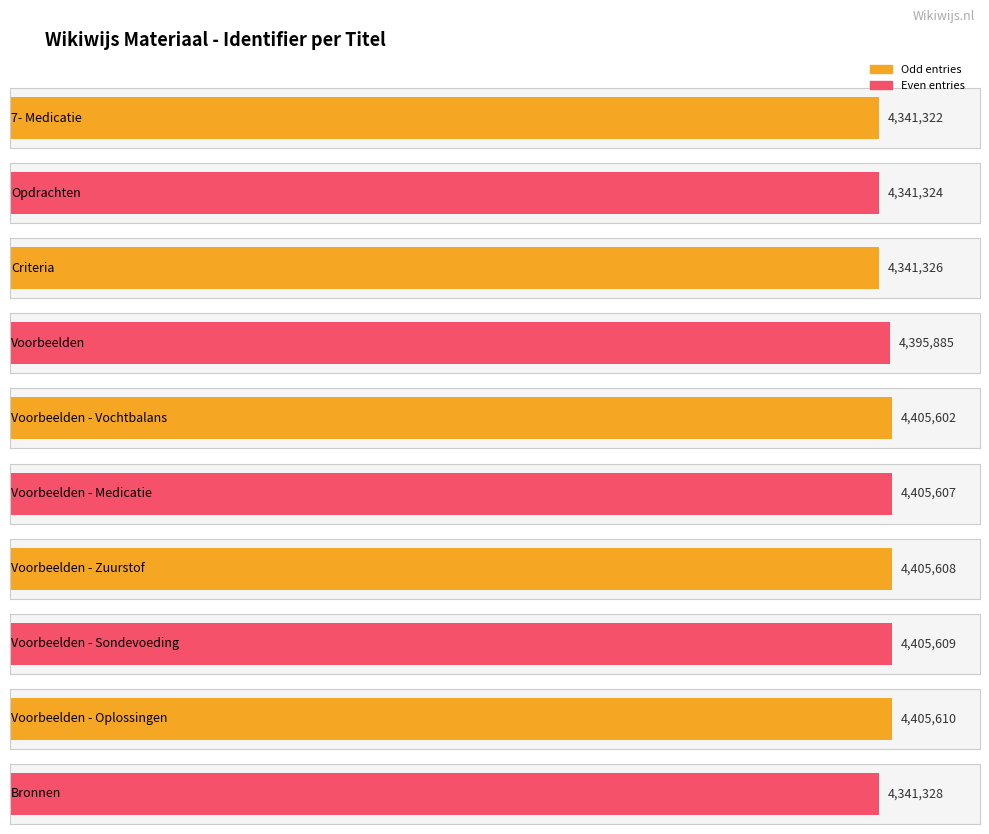

Reading left to right, what are all the values shown in this chart?

4341322	4341324	4341326	4395885	4405602	4405607	4405608	4405609	4405610	4341328